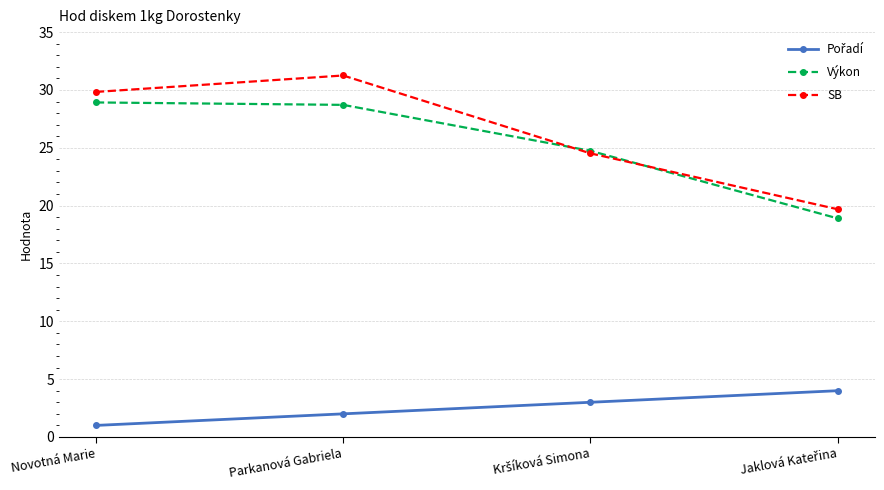

At which category does SB reach its first local peak?

Parkanová Gabriela